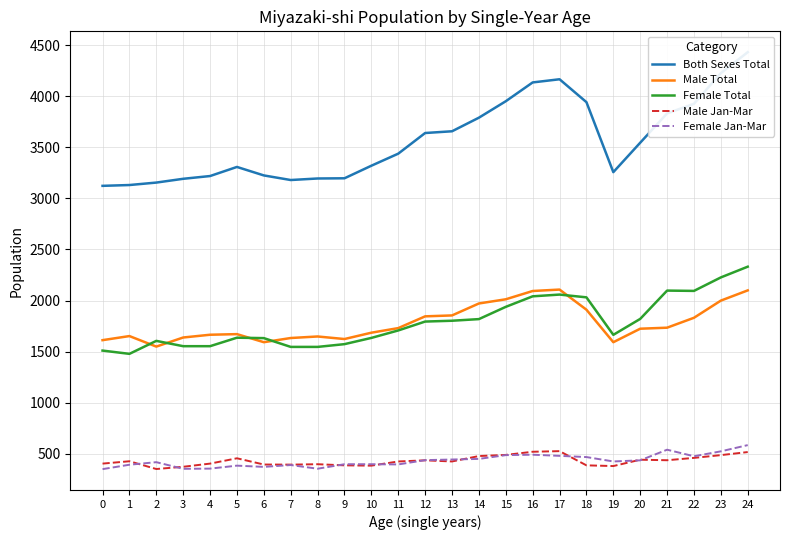

At how many categories does at least one series exceed 3795?

8